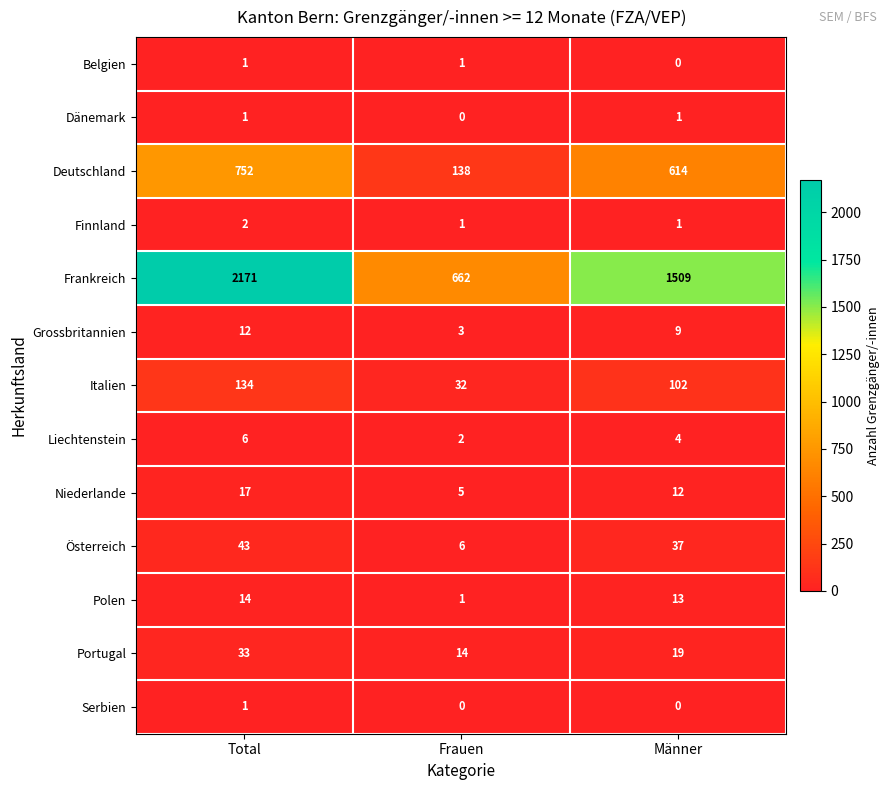

Is the value of Grossbritannien at Männer greater than the value of Portugal at Frauen?

No